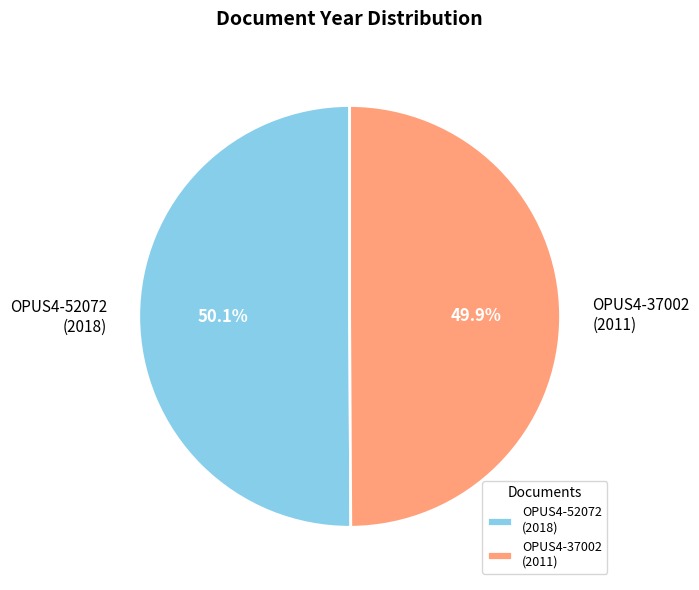

Approximately how many times larger is the value at OPUS4-52072 (2018) compared to OPUS4-37002 (2011)?

1.0